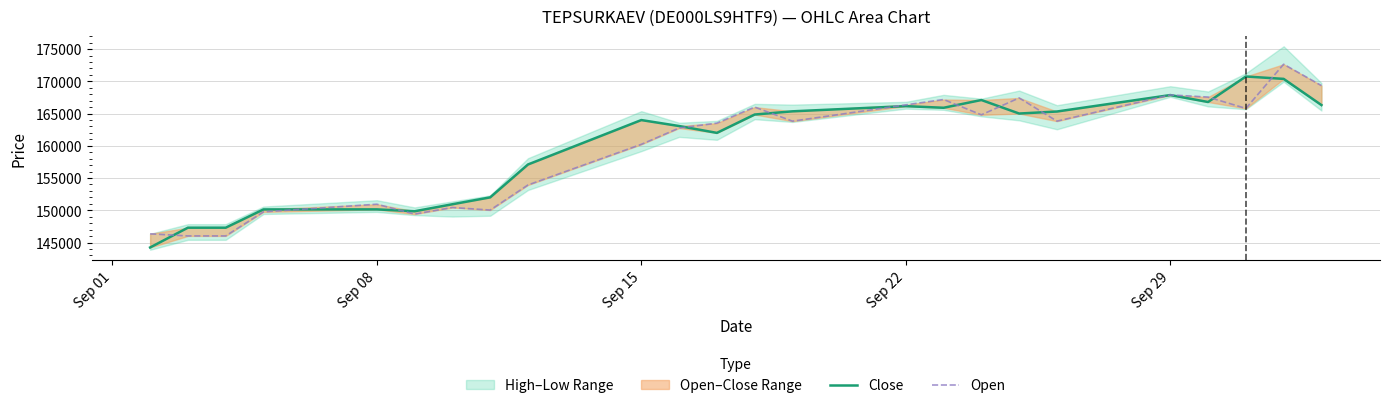

Does the chart have visible grid lines?

Yes